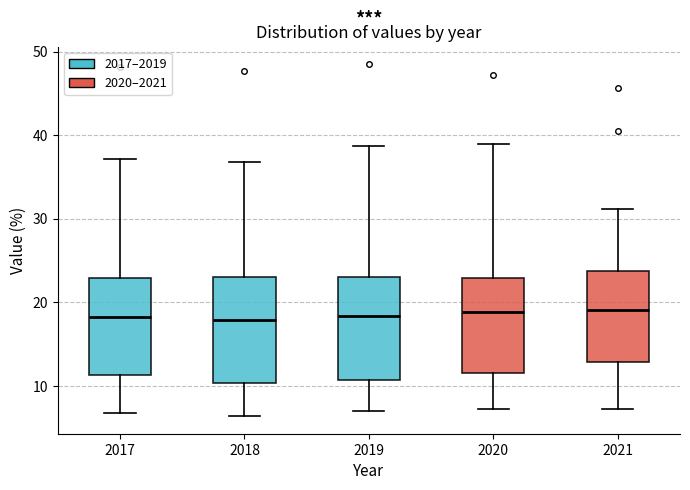

Reading left to right, read every box against the y-axis: the position of its median line, the range the box covers, and the ends of its whiskers. The values are not printed on the chart, so give them approximately, as read against the axis.

2017: median 18, box 11 to 23, whiskers 7 to 37
2018: median 18, box 10 to 23, whiskers 6 to 37
2019: median 18, box 11 to 23, whiskers 7 to 39
2020: median 19, box 12 to 23, whiskers 7 to 39
2021: median 19, box 13 to 24, whiskers 7 to 31